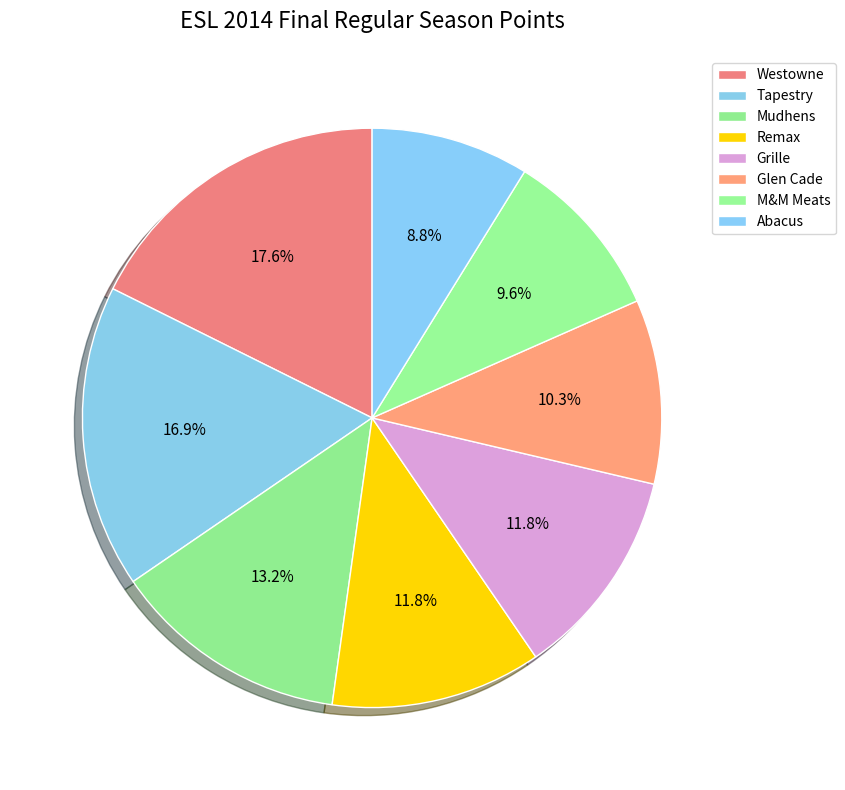

The Tapestry slice represents 17% of the pie. True or false?

True